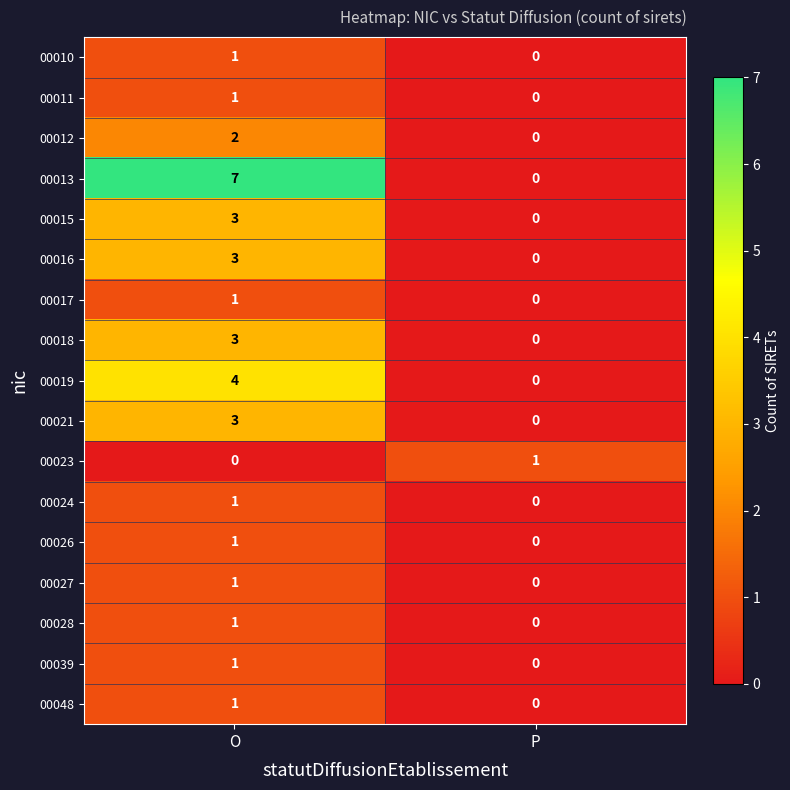

How many positive values does the 00017 series have?

1